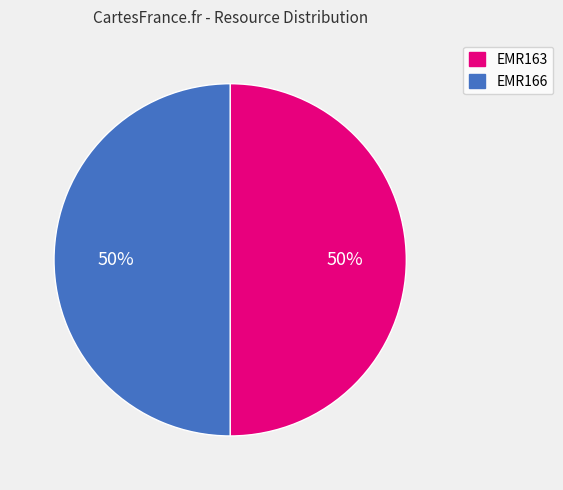

How many segments does this pie chart have?

2